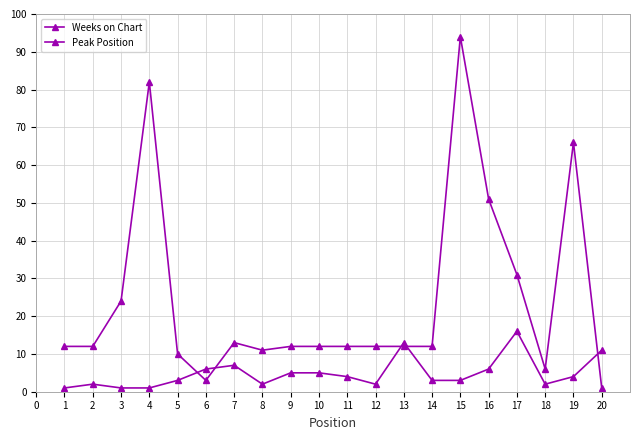

How many lines are shown in the chart?

2